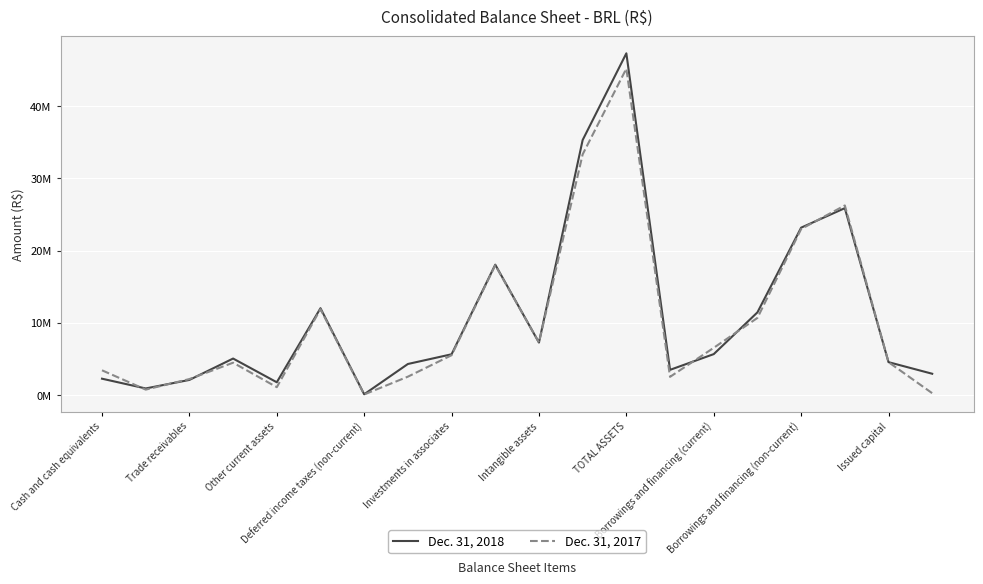

Is this an area chart (filled region under the line)?

No